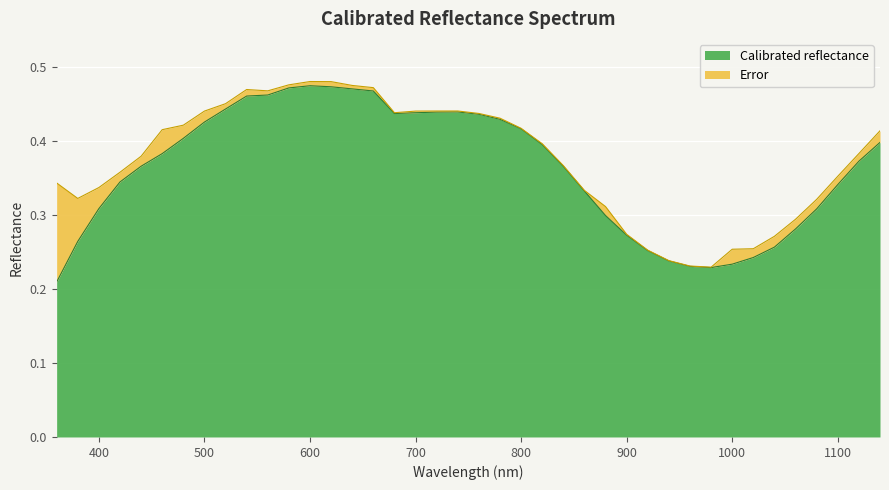

At which category does the data reach its first local peak?

600.0